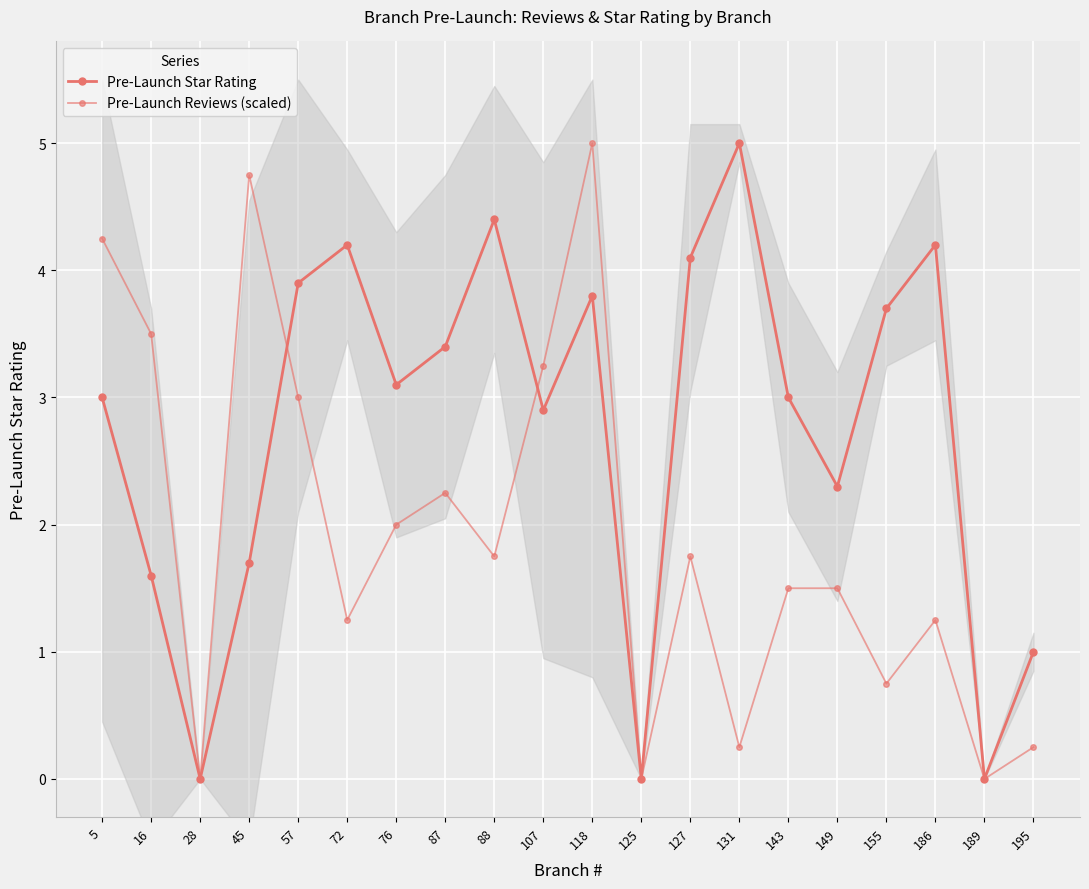

At which label does Pre-Launch Reviews (scaled) reach its minimum?

28